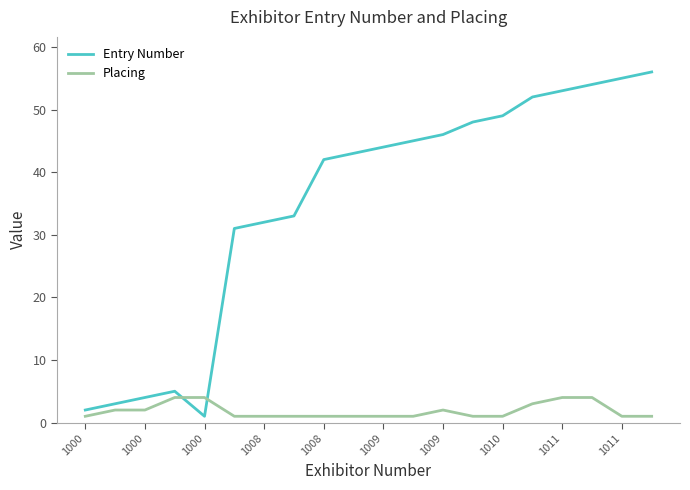

Does the chart have visible grid lines?

No